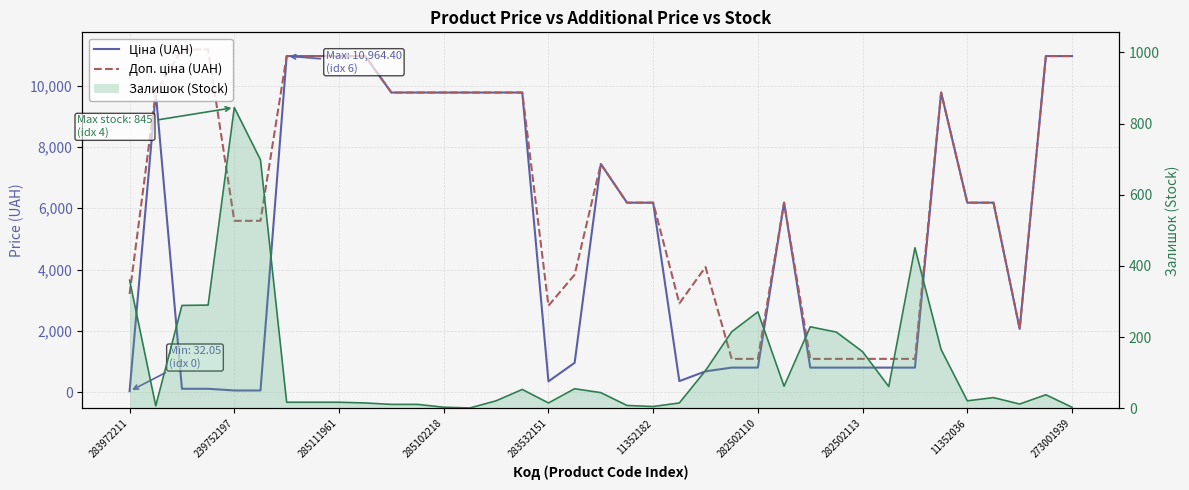

The Ціна (UAH) series shows 802.1 at 23. True or false?

True